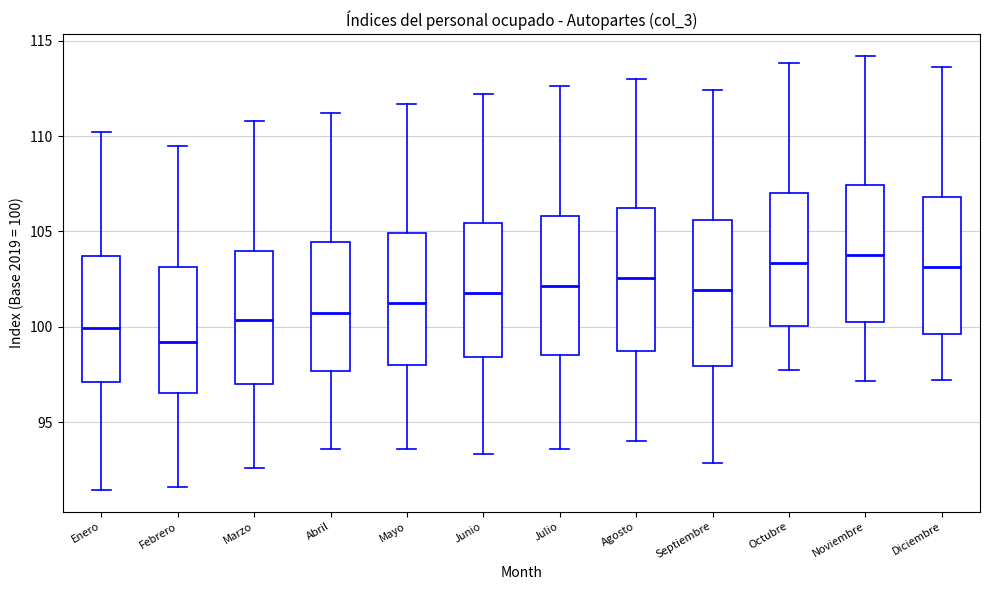

Reading left to right, read every box against the y-axis: the position of its median line, the range the box covers, and the ends of its whiskers. The values are not printed on the chart, so give them approximately, as read against the axis.

Enero: median 100.0, box 97.0 to 103.5, whiskers 91.5 to 110.0
Febrero: median 99.0, box 96.5 to 103.0, whiskers 91.5 to 109.5
Marzo: median 100.5, box 97.0 to 104.0, whiskers 92.5 to 111.0
Abril: median 101.0, box 97.5 to 104.5, whiskers 93.5 to 111.0
Mayo: median 101.5, box 98.0 to 105.0, whiskers 93.5 to 111.5
Junio: median 102.0, box 98.5 to 105.5, whiskers 93.5 to 112.0
Julio: median 102.0, box 98.5 to 106.0, whiskers 93.5 to 112.5
Agosto: median 102.5, box 98.5 to 106.0, whiskers 94.0 to 113.0
Septiembre: median 102.0, box 98.0 to 105.5, whiskers 93.0 to 112.5
Octubre: median 103.5, box 100.0 to 107.0, whiskers 98.0 to 114.0
Noviembre: median 104.0, box 100.5 to 107.5, whiskers 97.0 to 114.0
Diciembre: median 103.0, box 99.5 to 107.0, whiskers 97.0 to 113.5